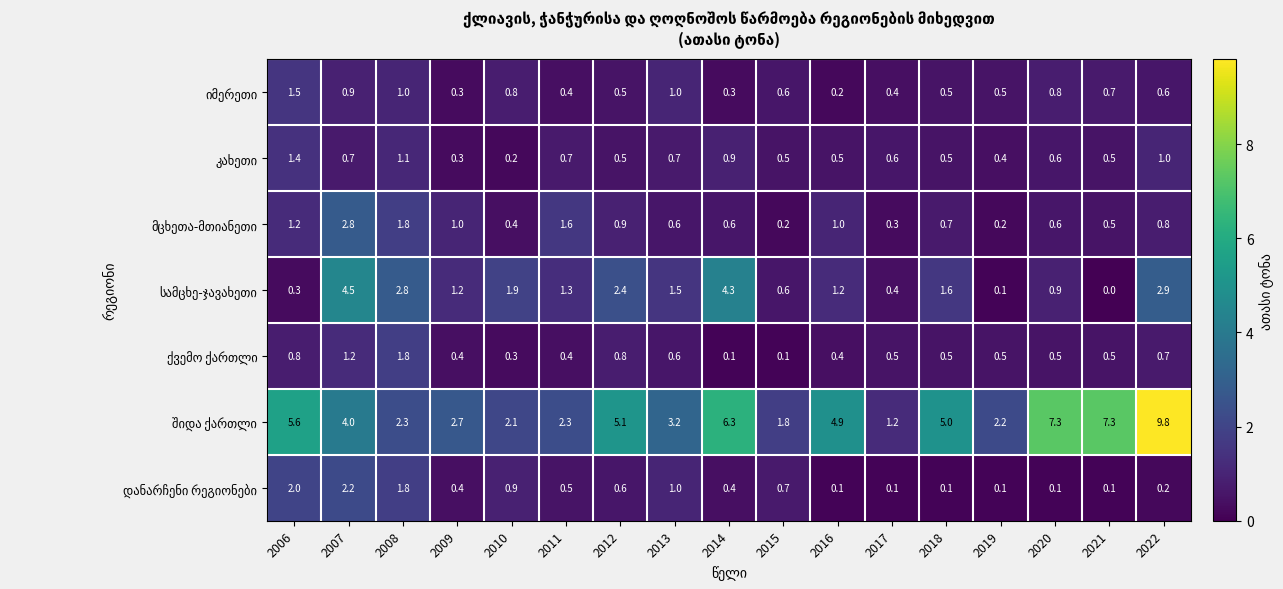

Which label corresponds to the largest value in the chart?

2022